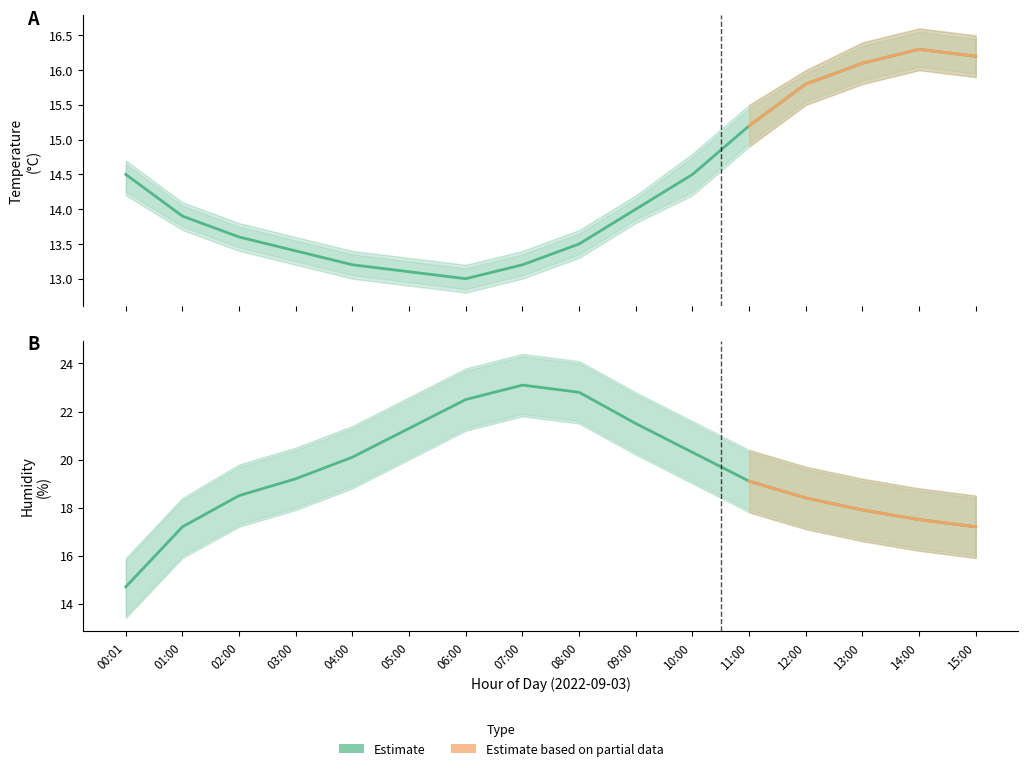

Where is the first local maximum for humidity_upper?

07:00